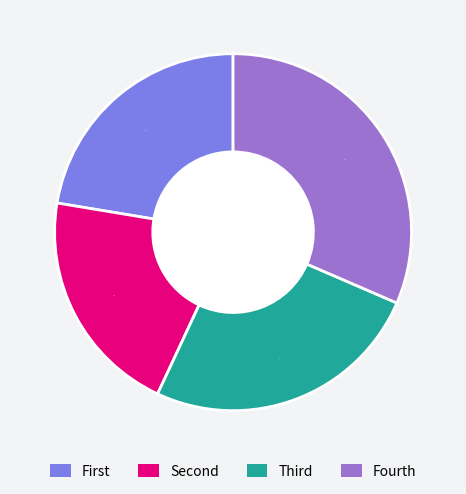

Does any single category account for the majority?

No